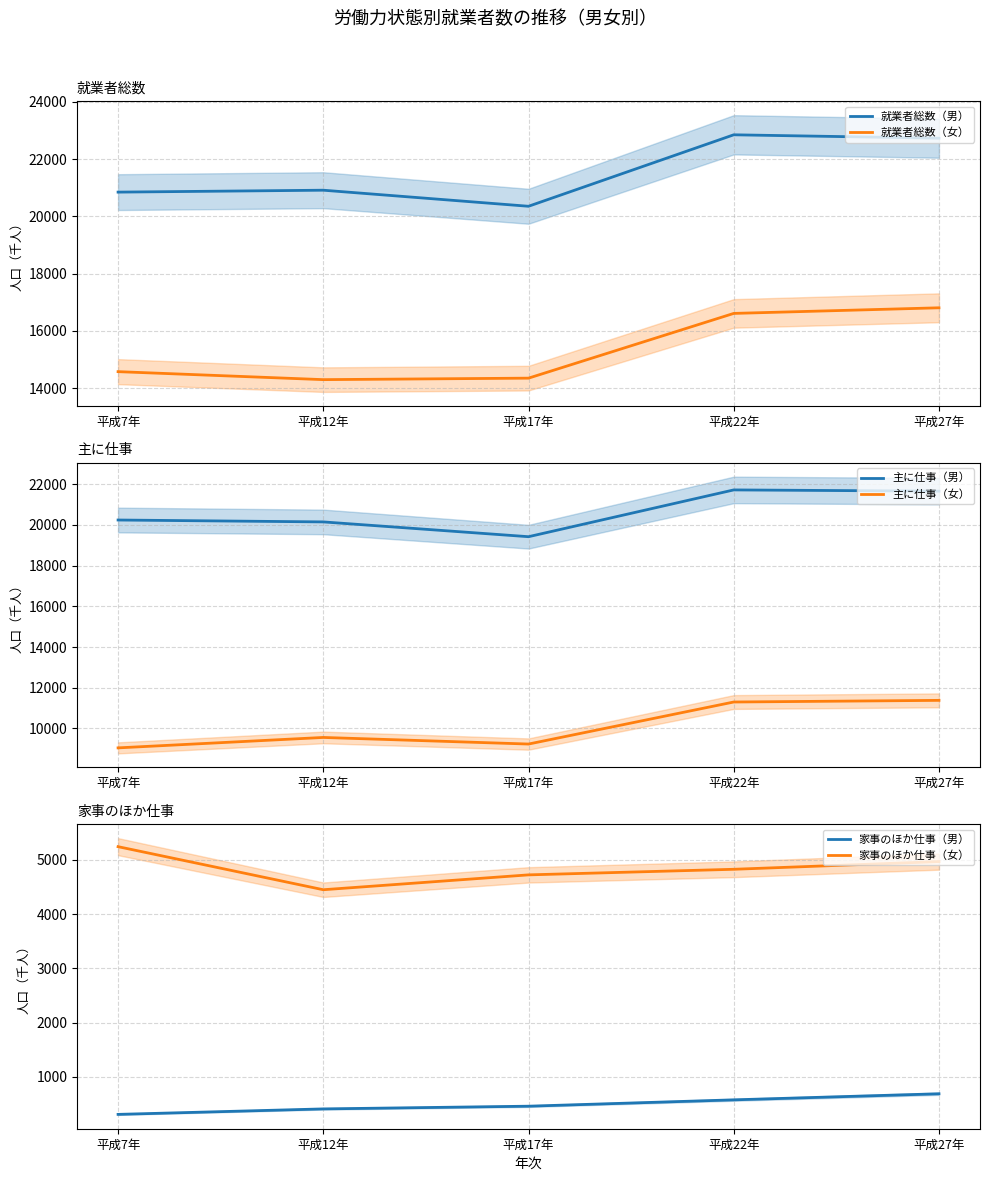

Between 平成17年 and 平成22年, which is larger?

平成22年